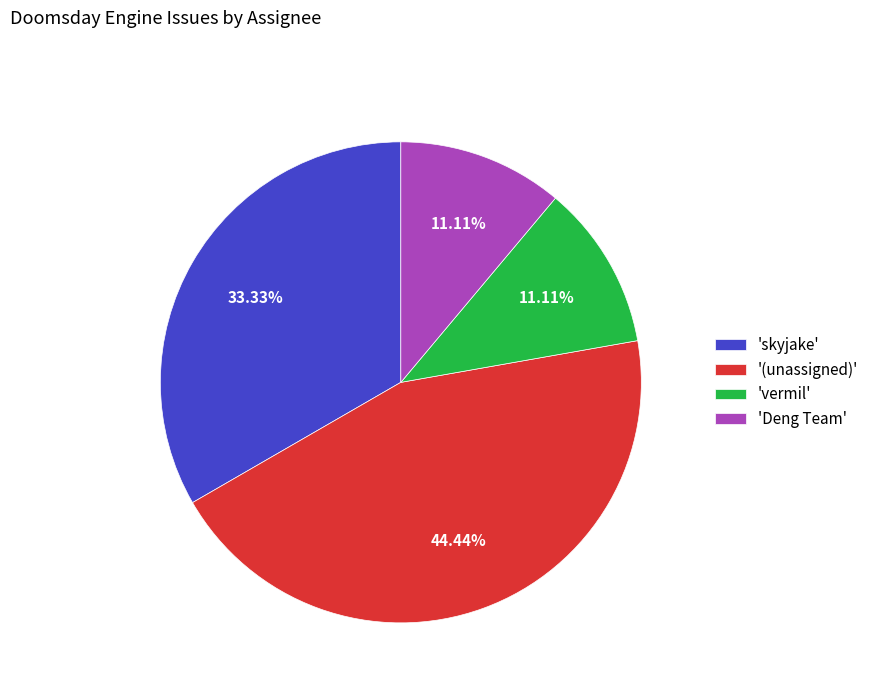

Count the number of slices in the pie.

4